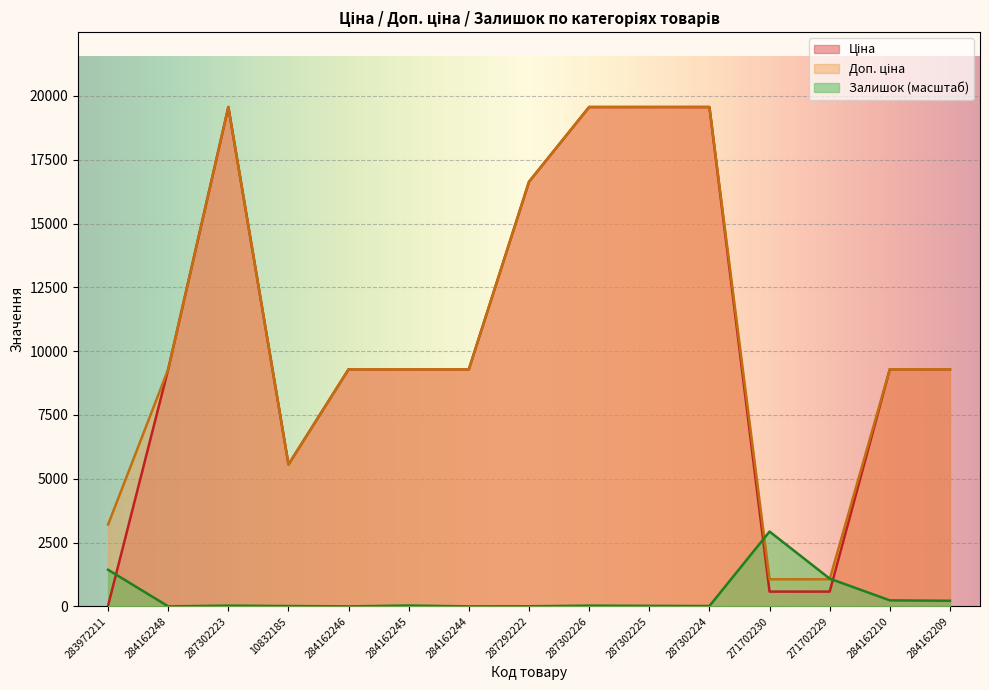

What position from the right is 284162246?

11